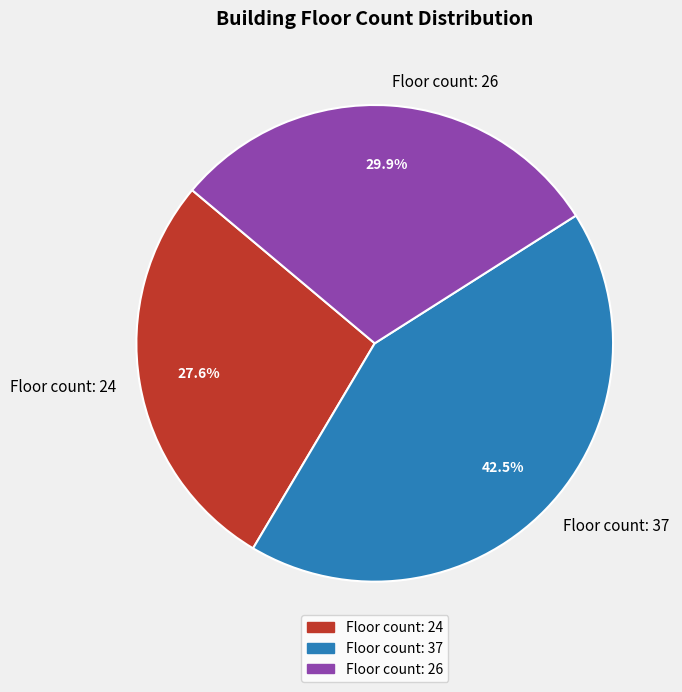

What is the smallest slice in the pie chart?

Floor count: 24